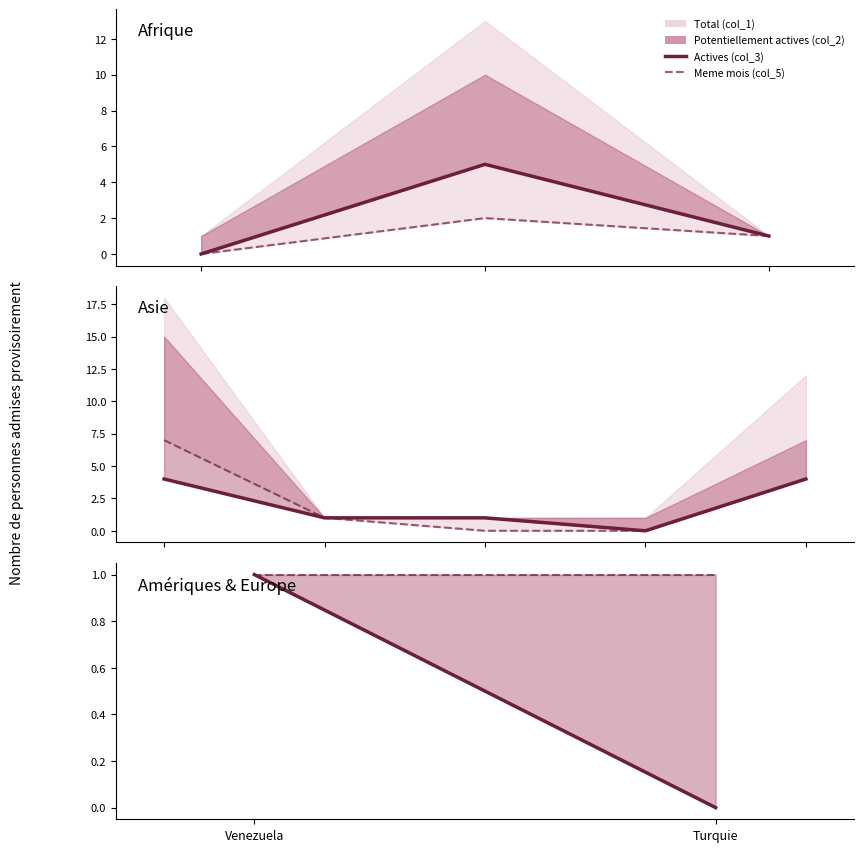

Is the value of Meme mois (col_5) at Venezuela greater than the value of Actives (col_3) at Turquie?

Yes